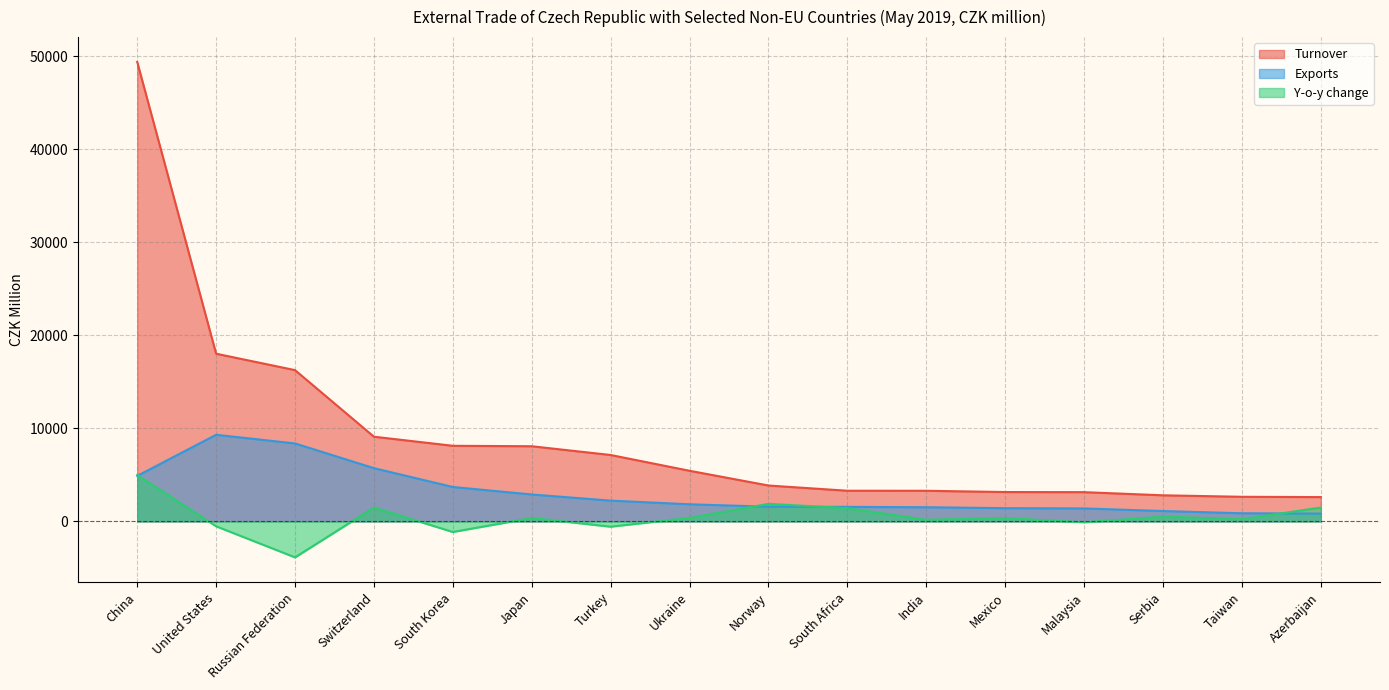

How many values in the Turnover series are below 5441?

8